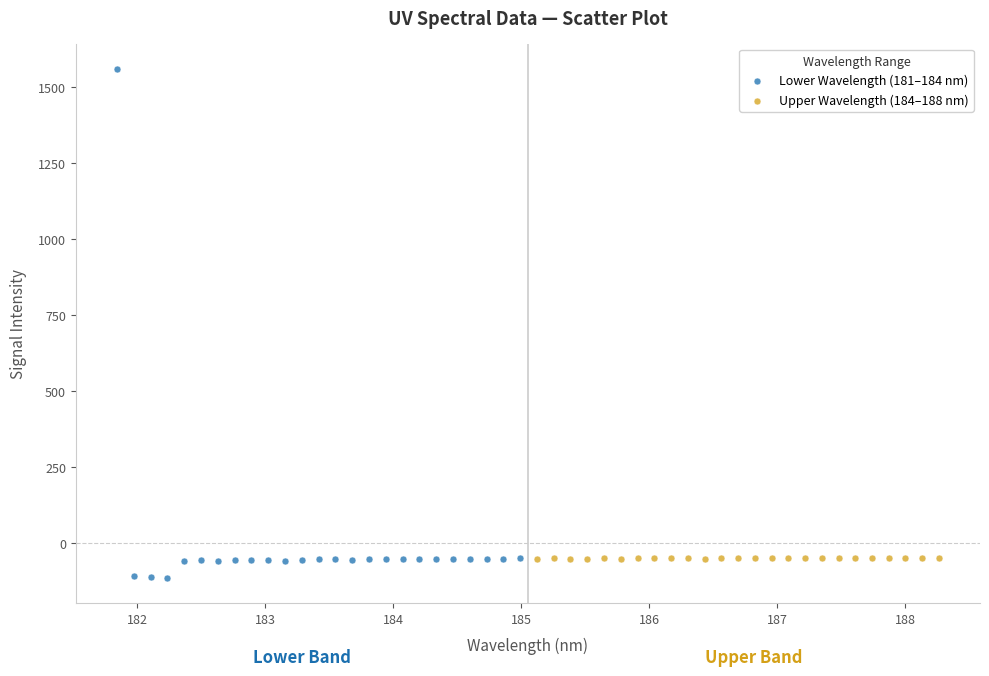

What are all the series names shown in the legend?

Lower Wavelength (181–184 nm), Upper Wavelength (184–188 nm)